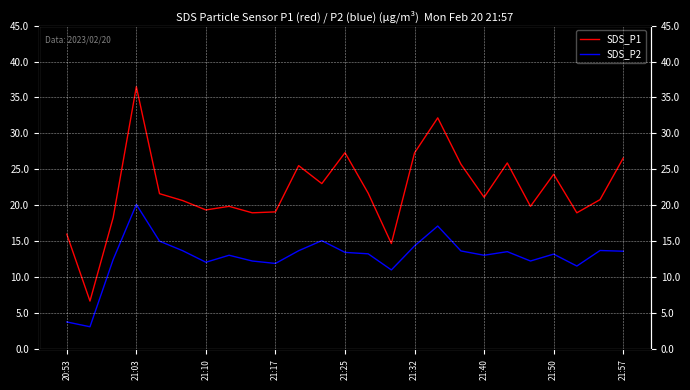

The SDS_P2 series shows 3.8 at 20:53. True or false?

True